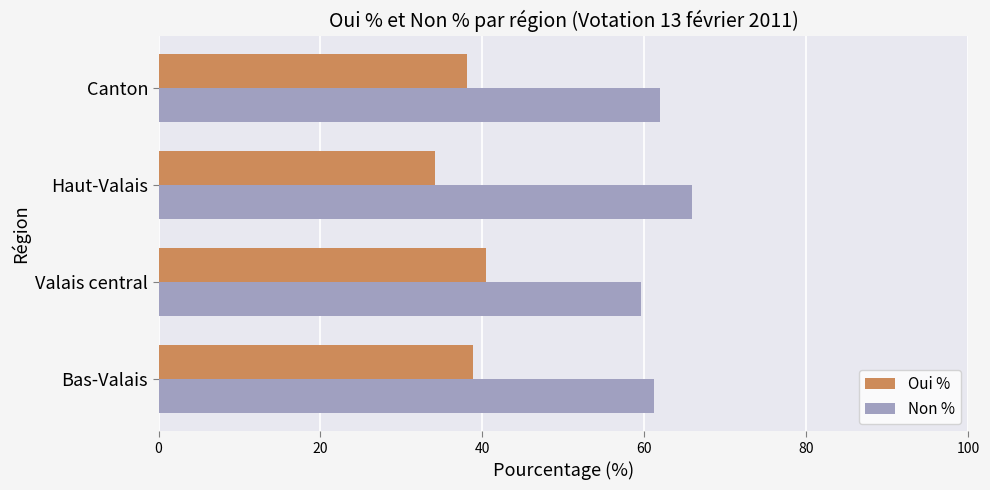

Rank the series by their average value, from lowest to highest.

Oui %, Non %